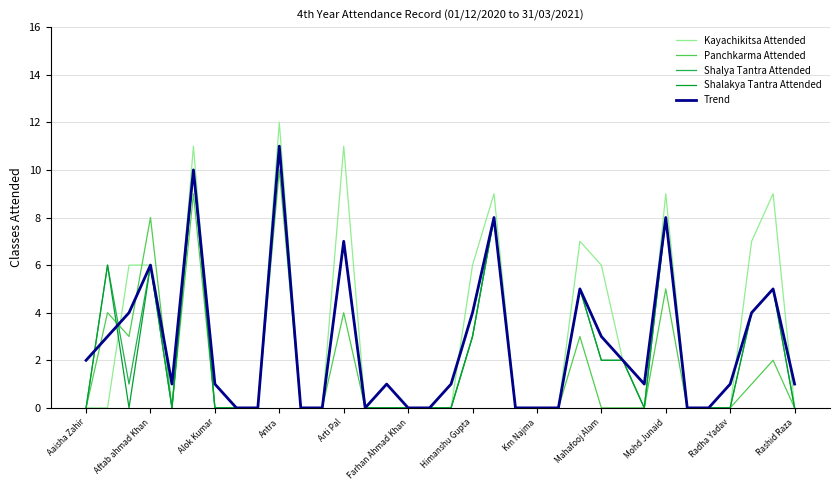

What is the highest value of the Kayachikitsa Attended series?

12